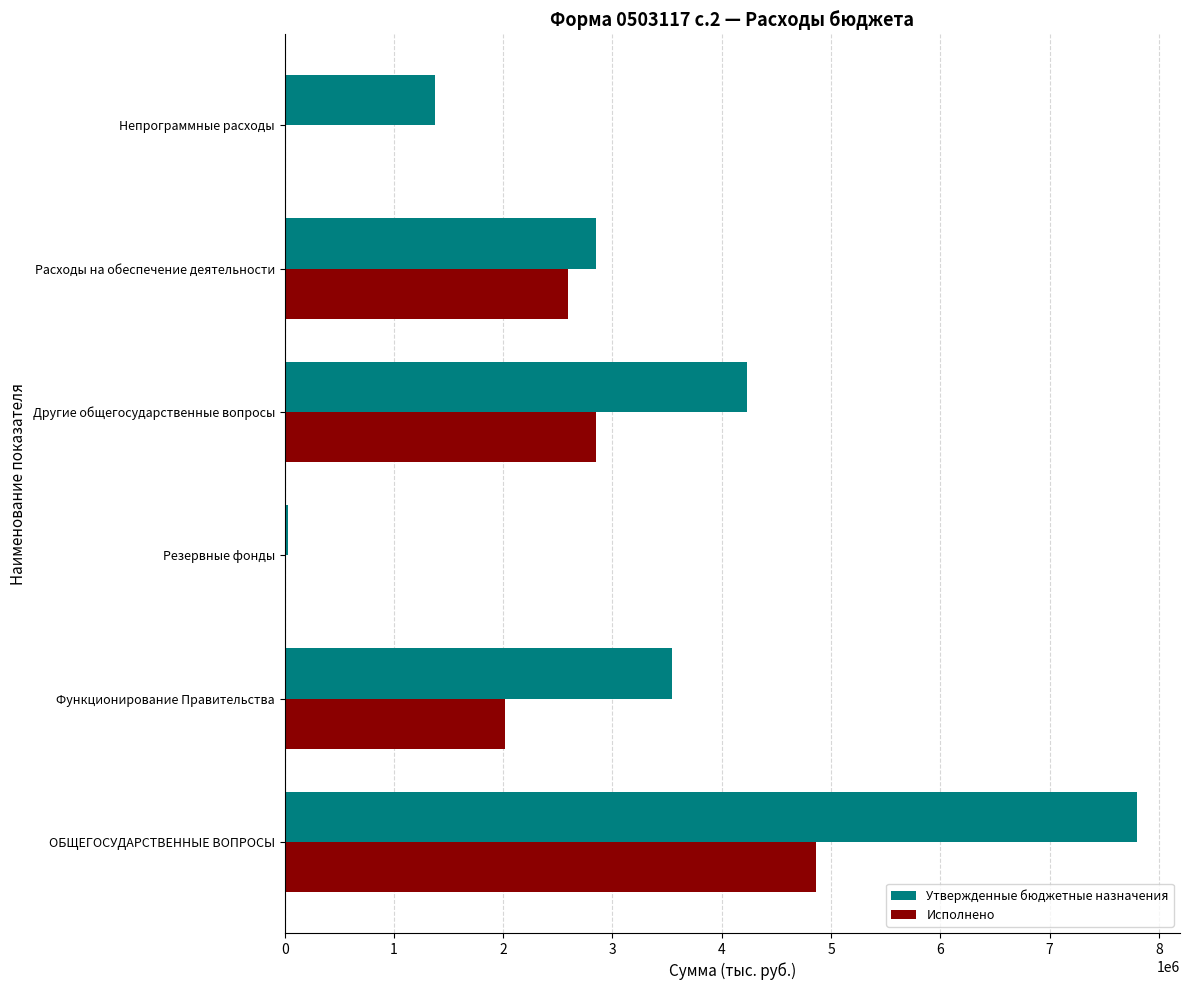

The Утвержденные бюджетные назначения series shows 3747764.1 at Расходы на обеспечение деятельности. True or false?

False